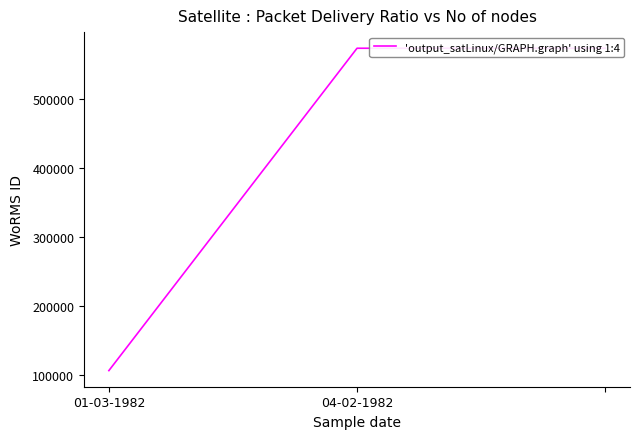

Reading right to left, transcribe all the data shown in this chart.

573984	573956	106316